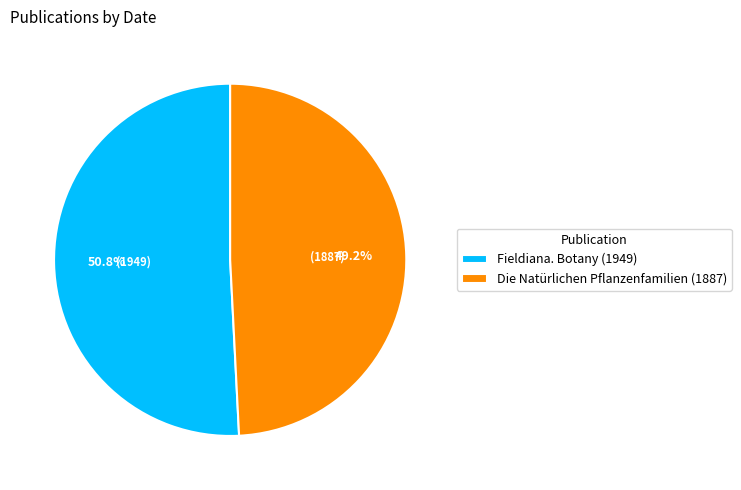

Combined, what portion of the pie is Fieldiana. Botany (1949) and Die Natürlichen Pflanzenfamilien (1887)?

100.0%